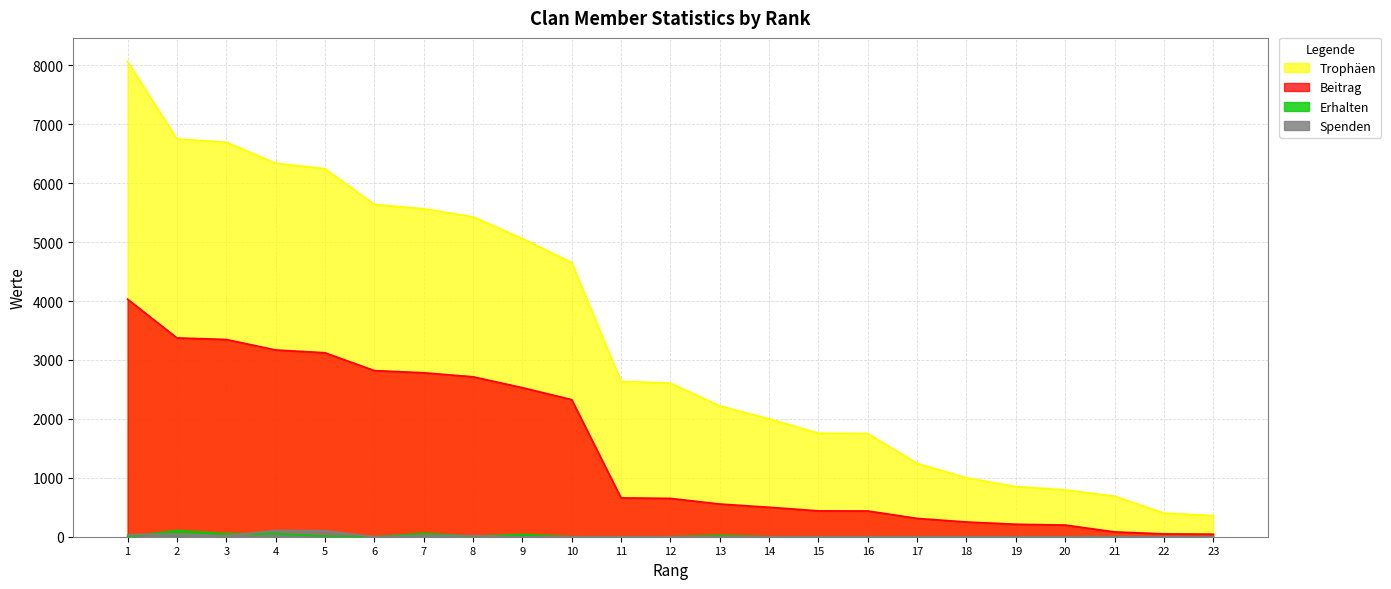

Which series has the largest total across all categories?

Trophäen